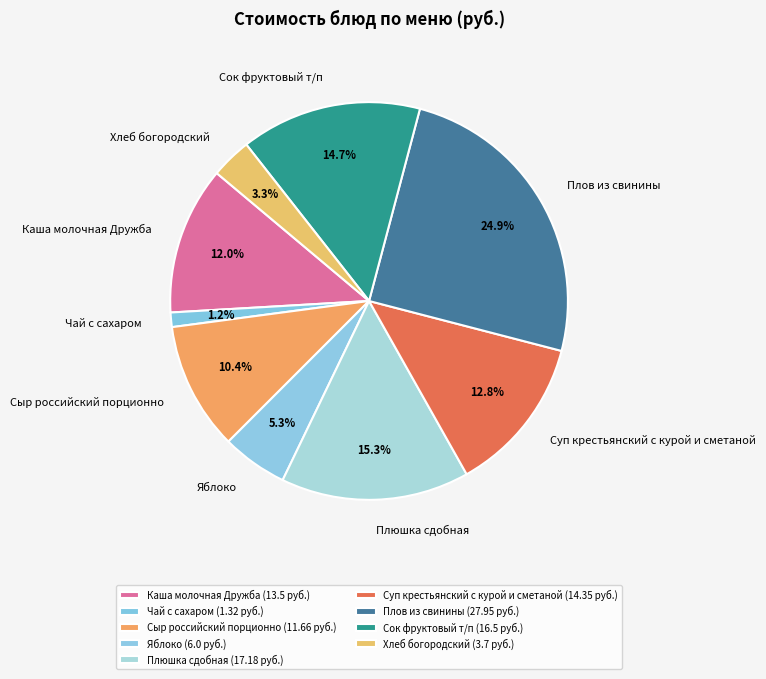

Is the sum of Плов из свинины and Плюшка сдобная greater than half?

No